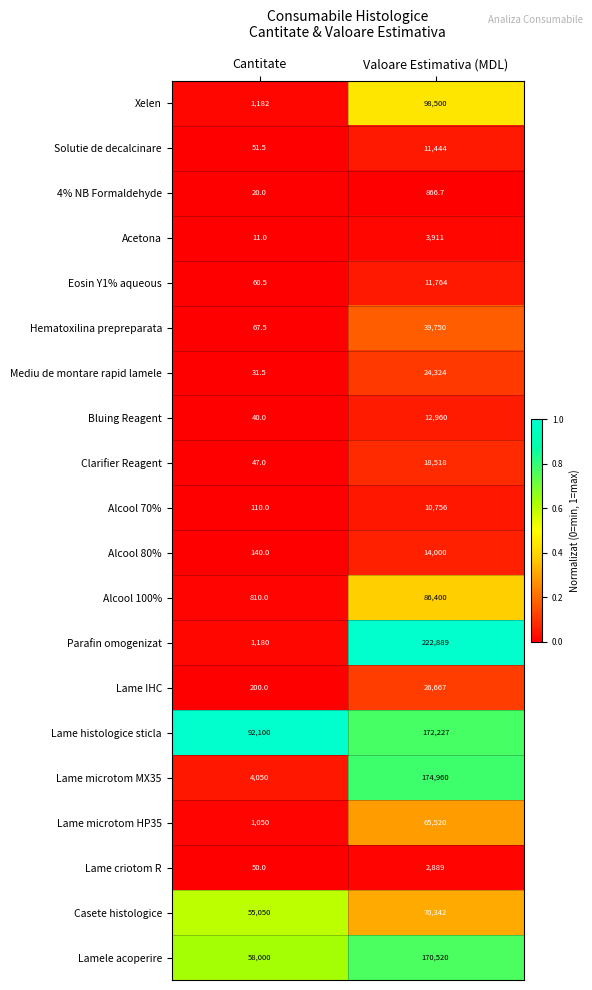

Which label corresponds to the smallest value in the chart?

Cantitate